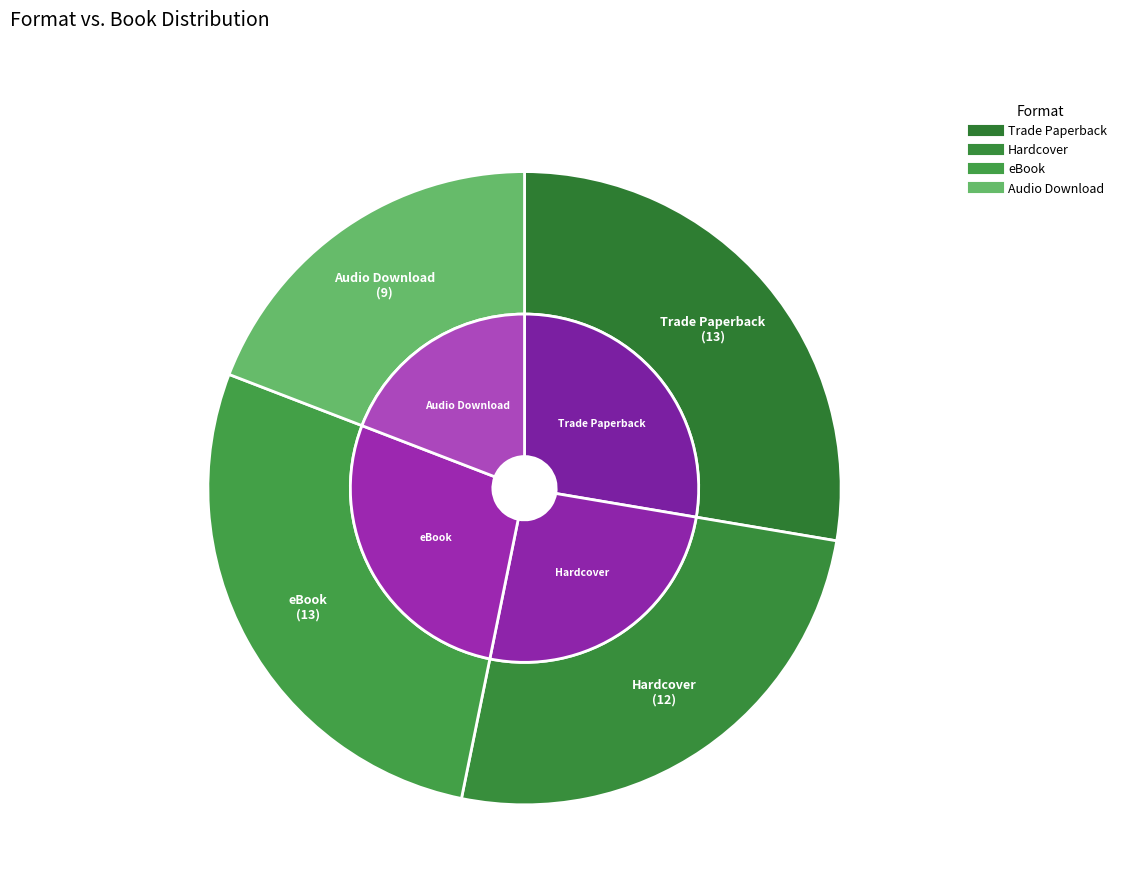

Count the number of slices in the pie.

4